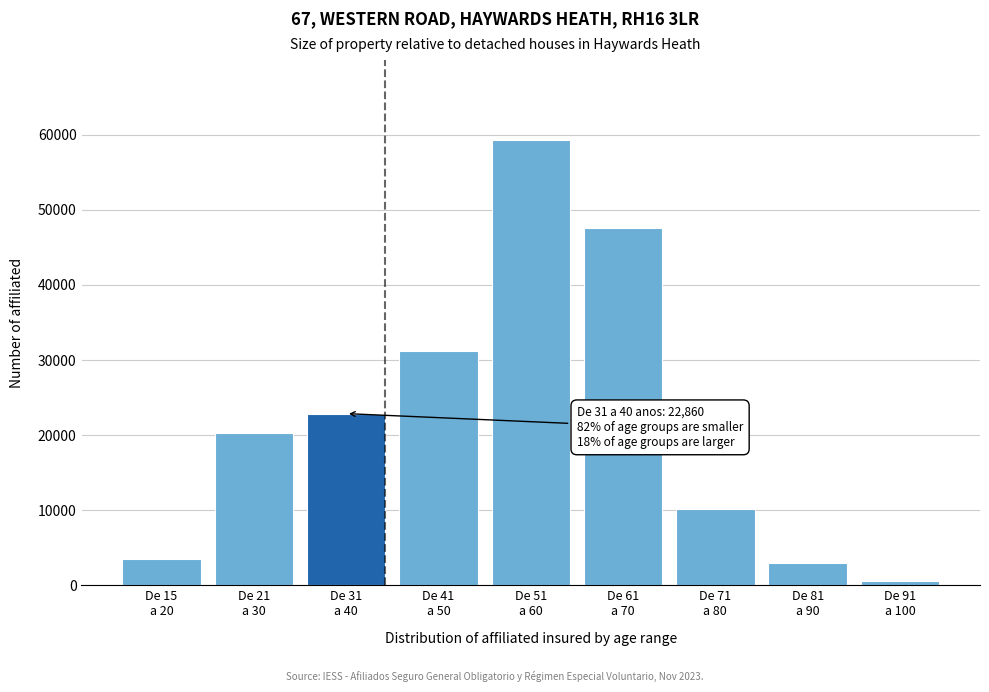

Reading right to left, transcribe all the data shown in this chart.

541	2953	10105	47538	59285	31192	22860	20342	3531